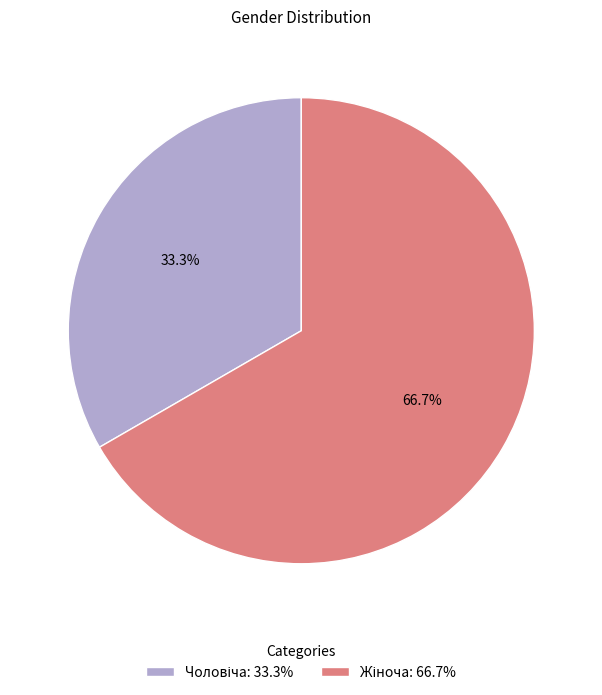

Is there any slice that represents more than half of the pie?

Yes